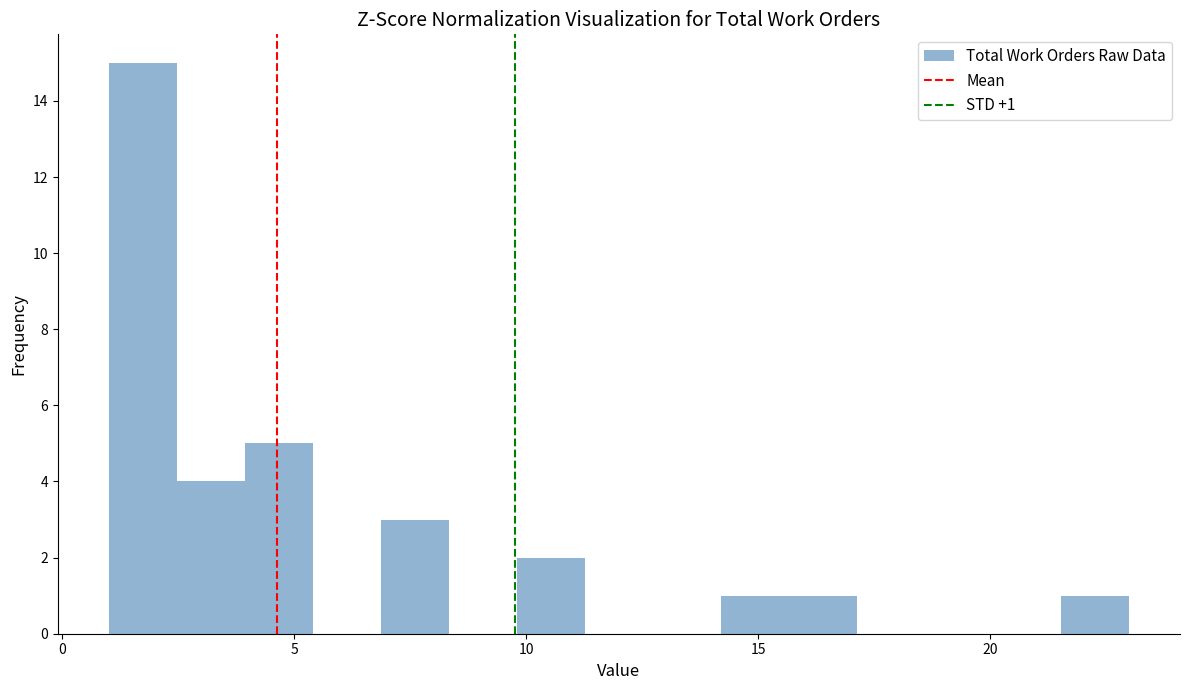

Read against the x-axis, roughly where is the centre of the tallest bar?

1.5